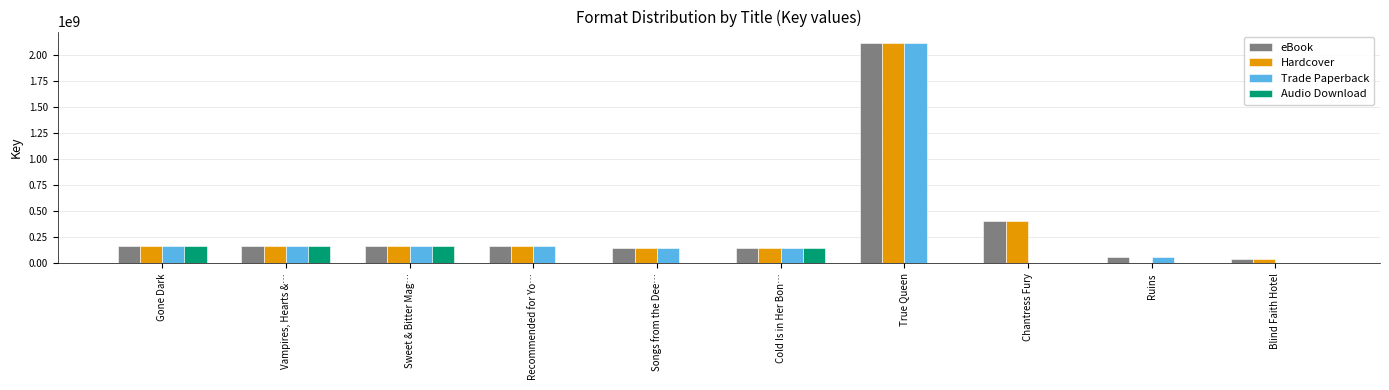

What is the difference between the Audio Download values at Vampires, Hearts &… and Ruins?

169864311